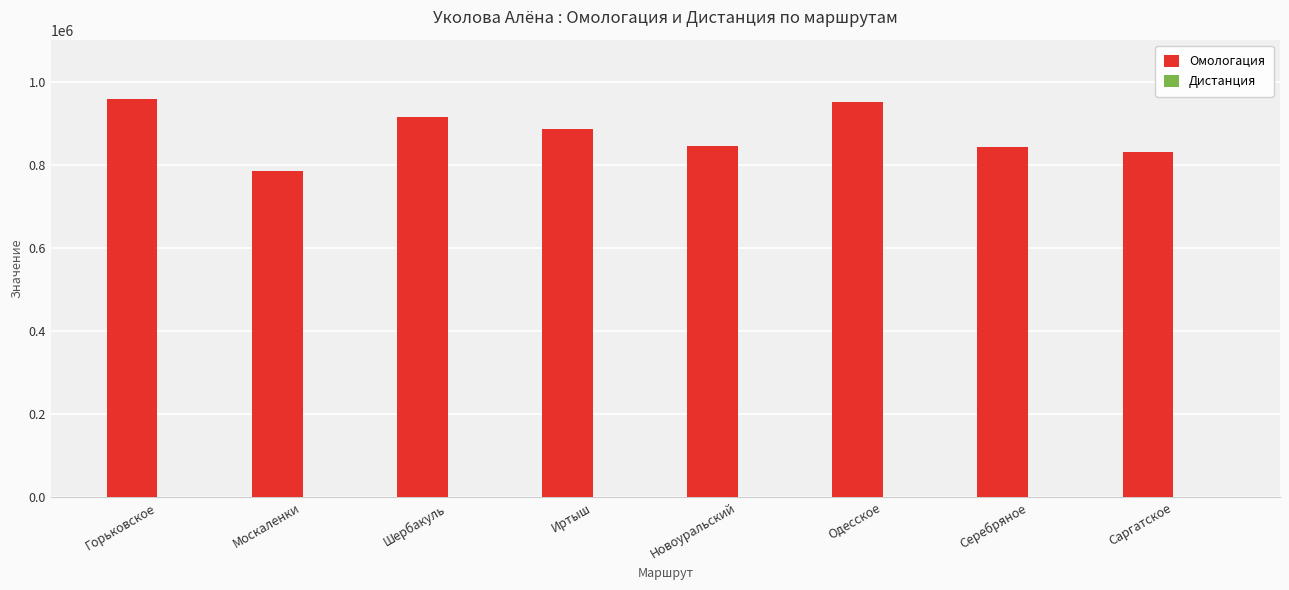

Between Горьковское and Саргатское, which series saw the biggest shift?

Омологация